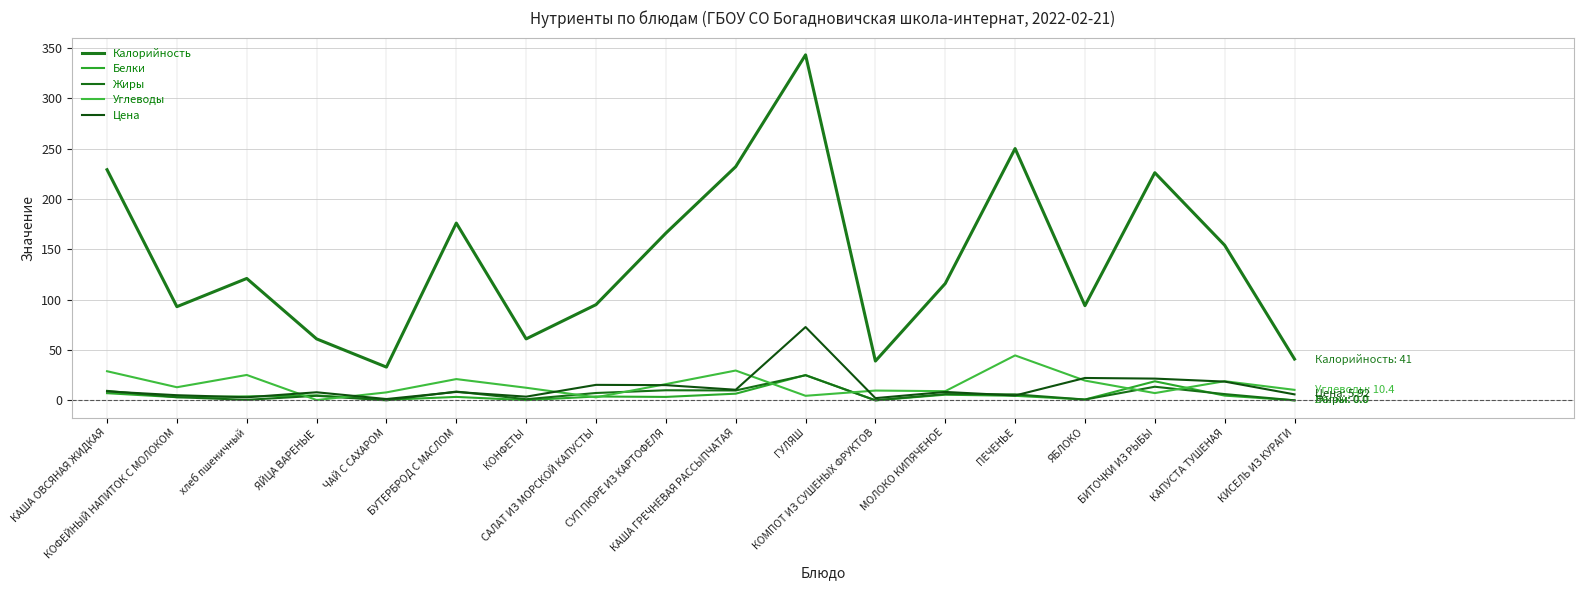

What is the average value of the Цена series?

13.1